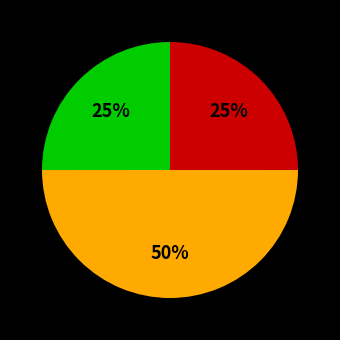

To the nearest percent, what is the difference between the largest and smallest slice percentages?

25%